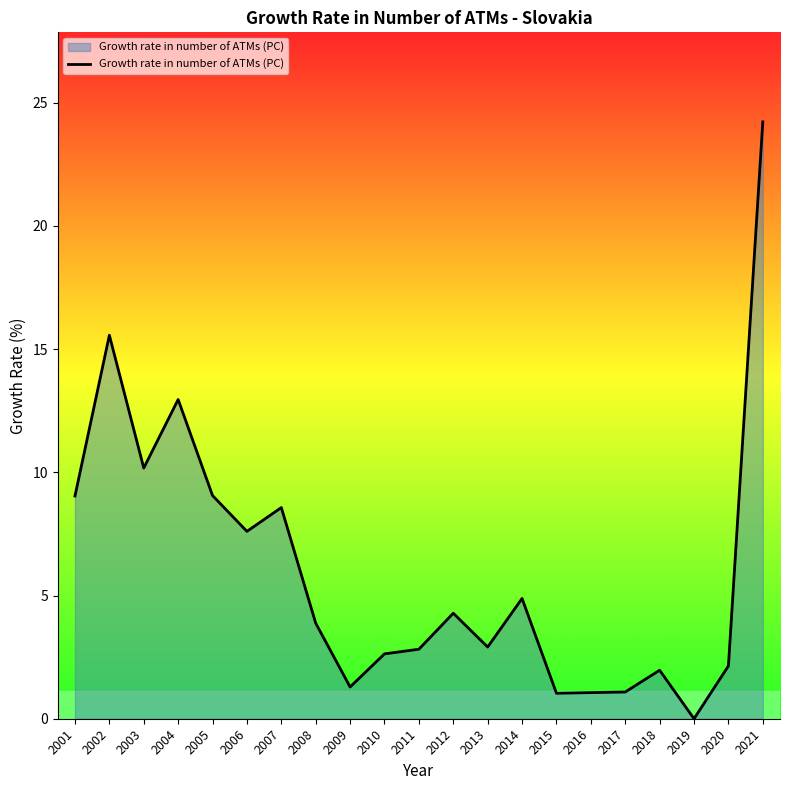

Where does the data first go above 3?

2001